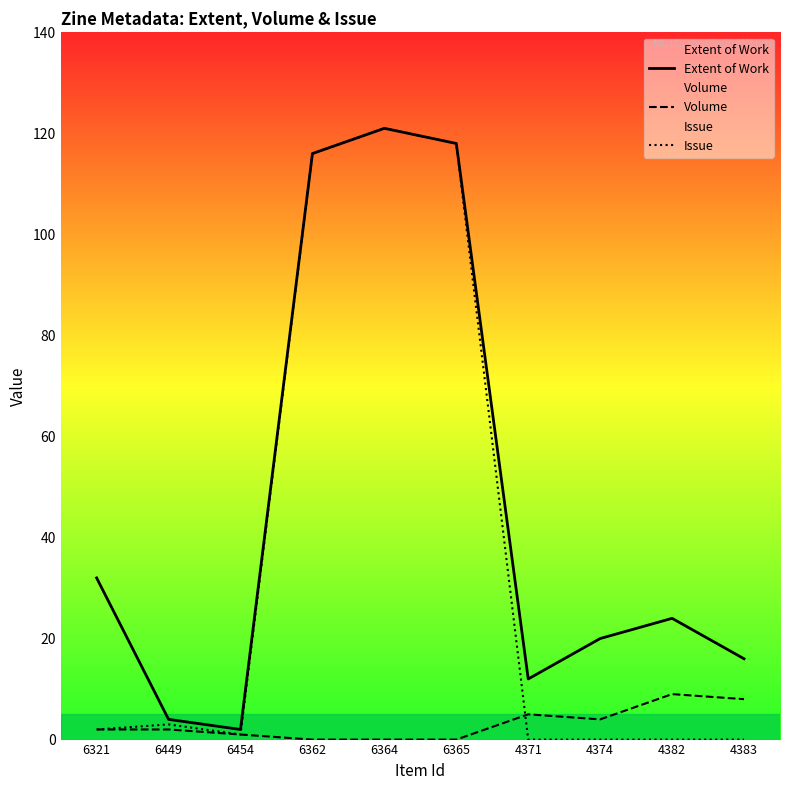

Reading left to right, transcribe all the data shown in this chart.

Extent of Work: 6321=32	6449=4	6454=2	6362=116	6364=121	6365=118	4371=12	4374=20	4382=24	4383=16
Volume: 6321=2	6449=2	6454=1	6362=0	6364=0	6365=0	4371=5	4374=4	4382=9	4383=8
Issue: 6321=2	6449=3	6454=1	6362=116	6364=121	6365=118	4371=0	4374=0	4382=0	4383=0